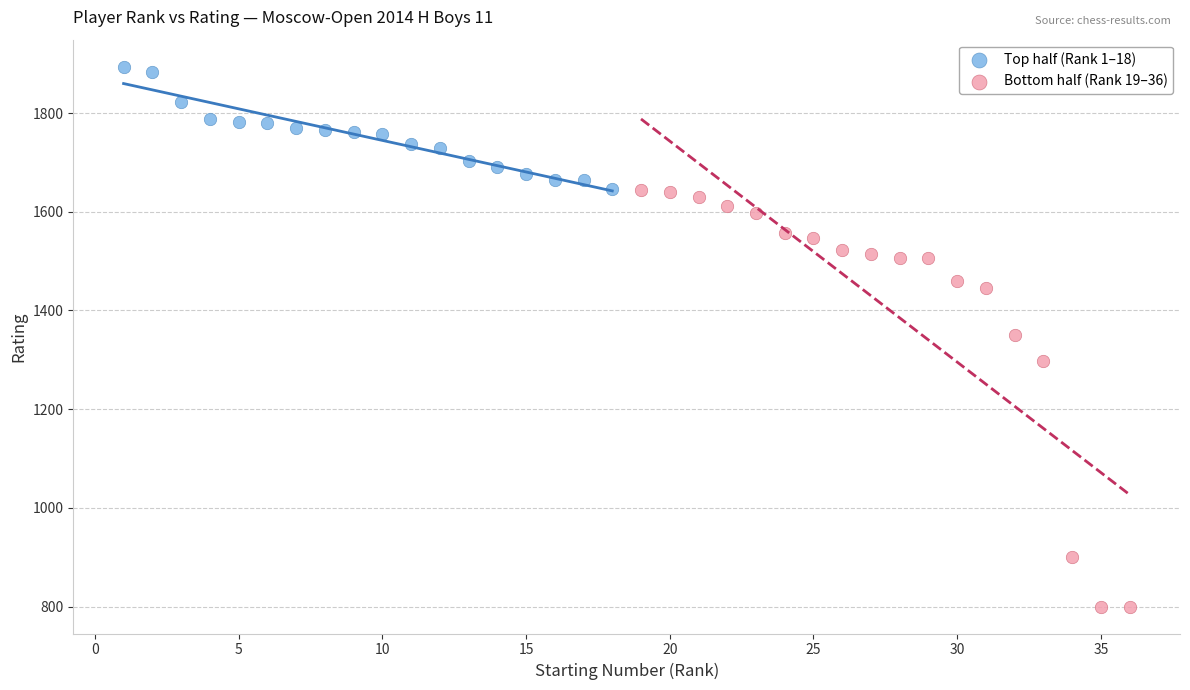

What are all the series names shown in the legend?

Top half (Rank 1–18), Bottom half (Rank 19–36)